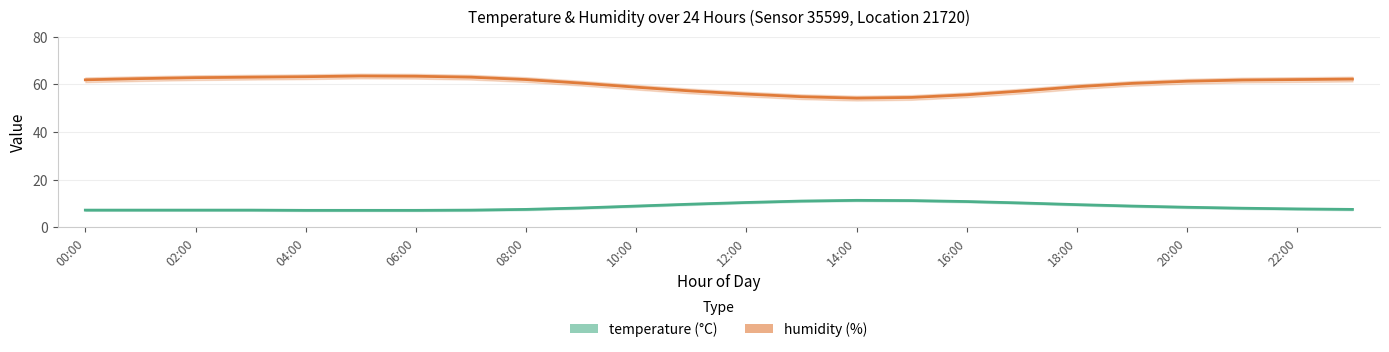

Is this an area chart (filled region under the line)?

No